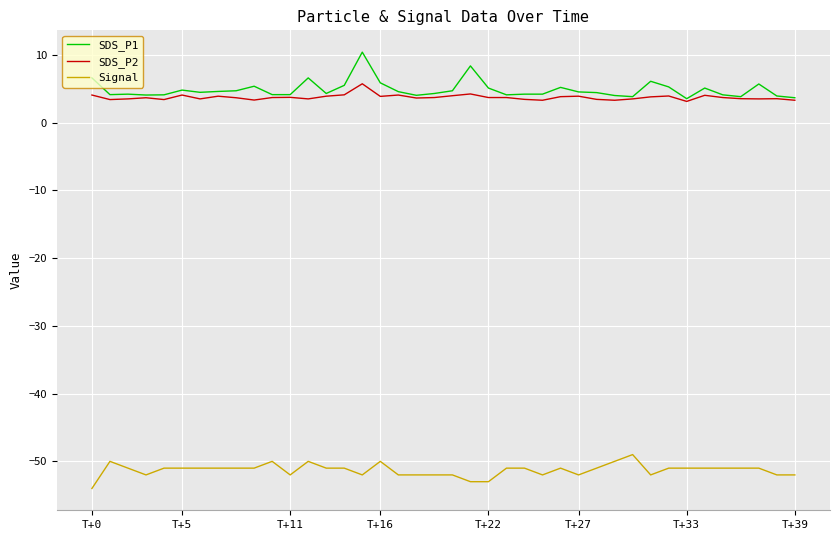

Which series has the widest spread of values?

SDS_P1